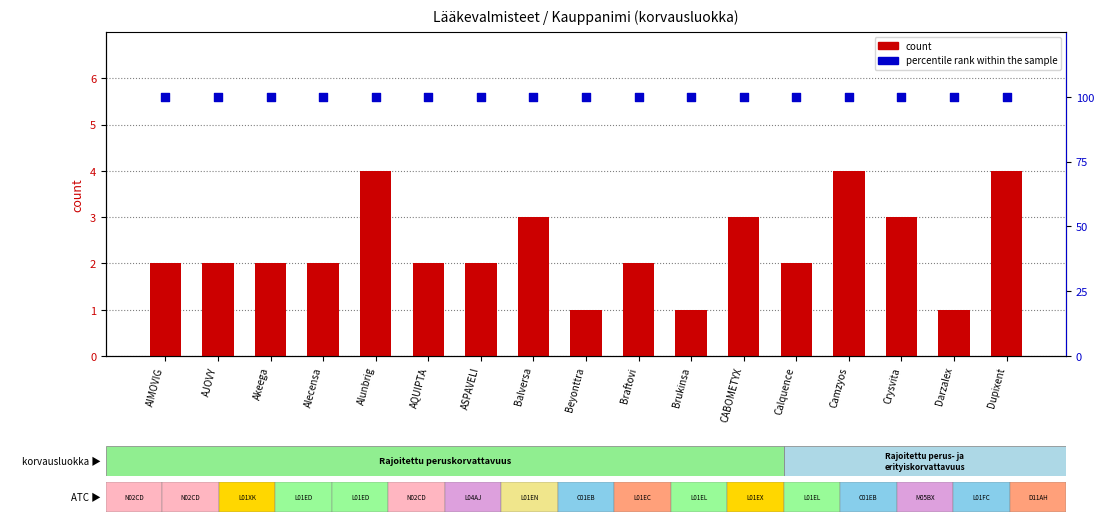

At which category is the sum across all series the highest?

Alunbrig